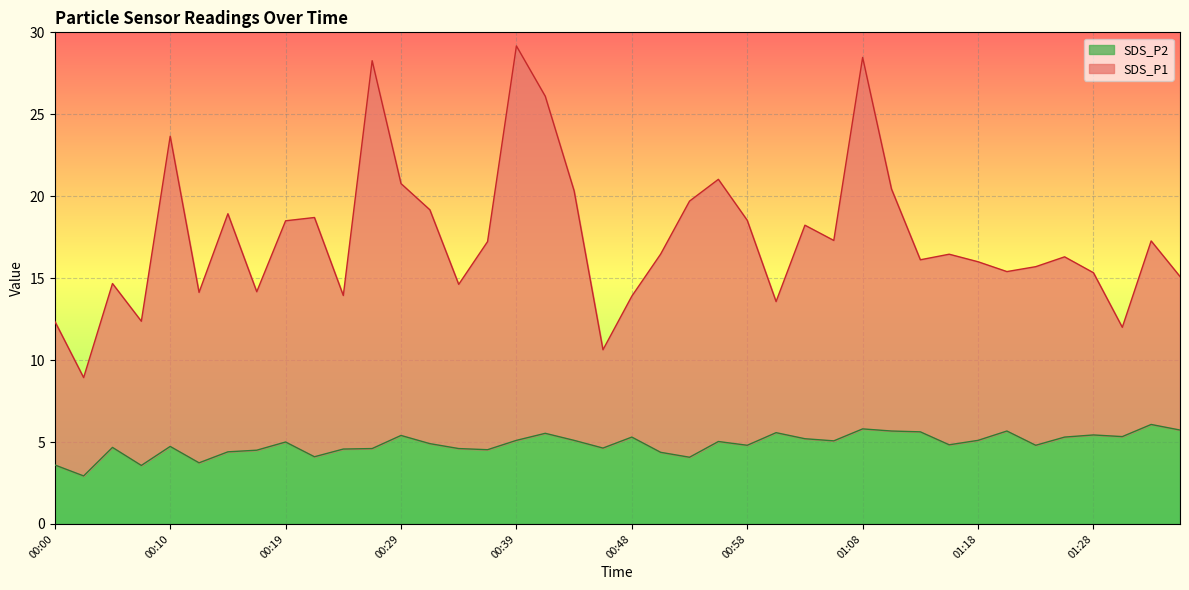

What is the maximum value for SDS_P2?

6.1